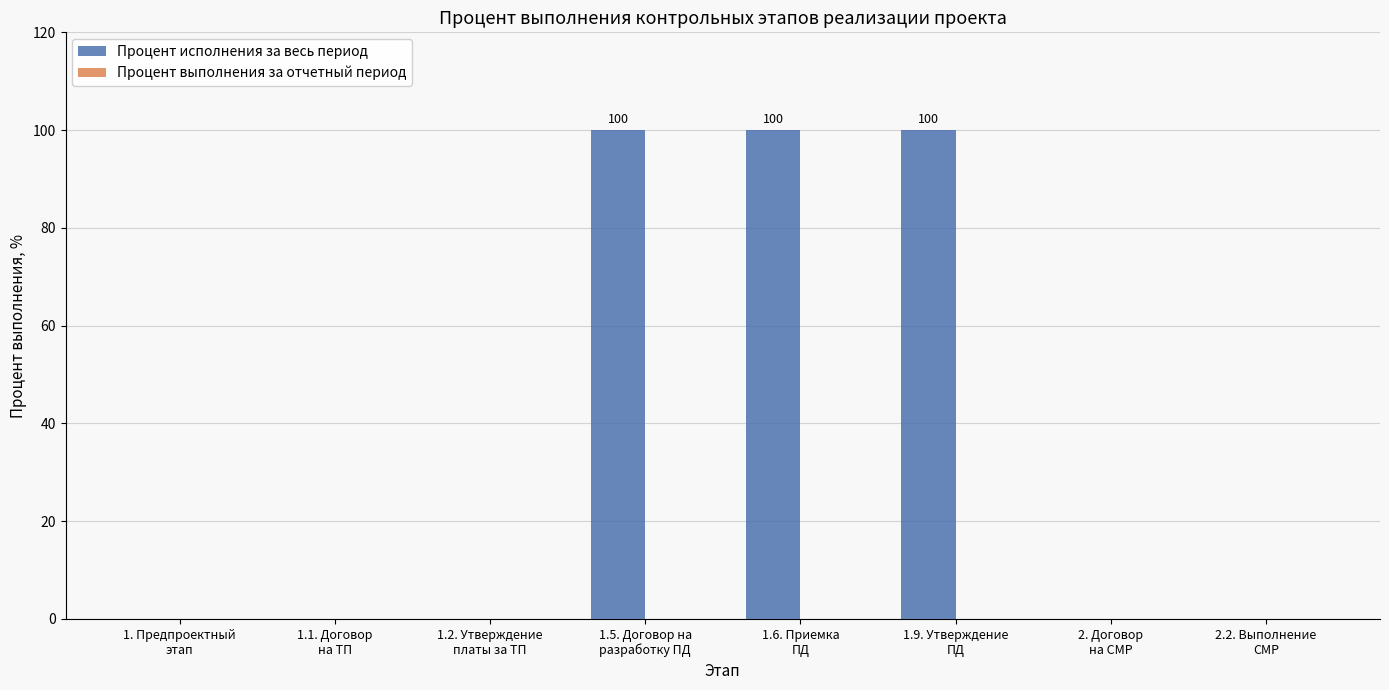

What is the maximum value shown in the chart?

100